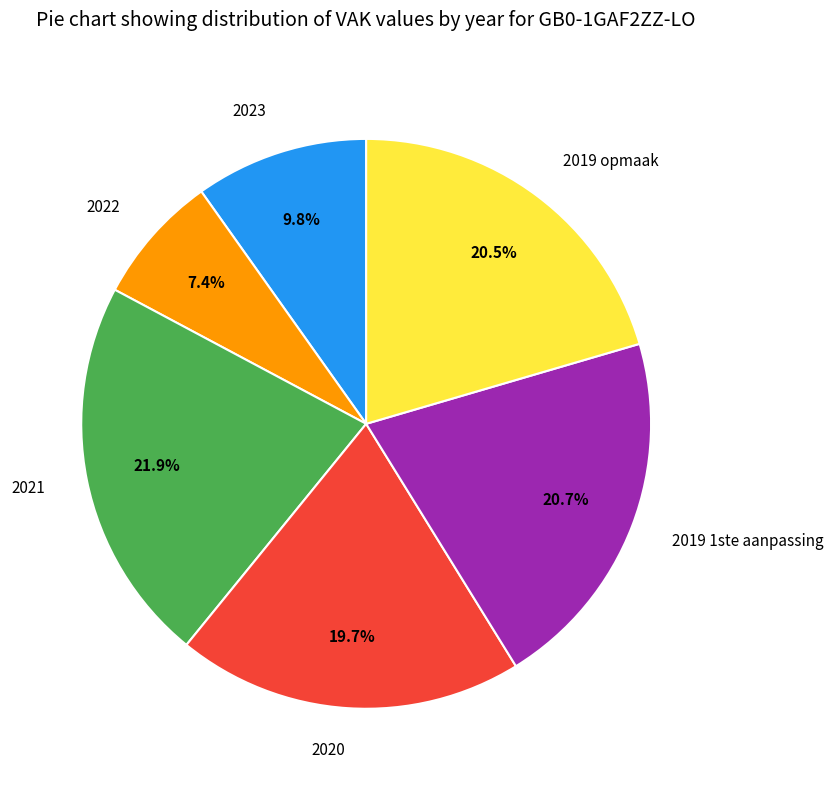

How many slices are in this pie chart?

6